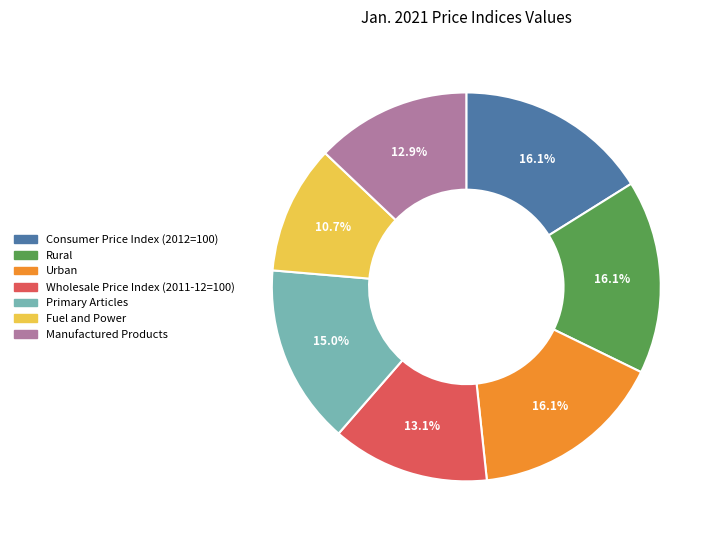

Approximately how many times larger is the value at Manufactured Products compared to Urban?

0.8